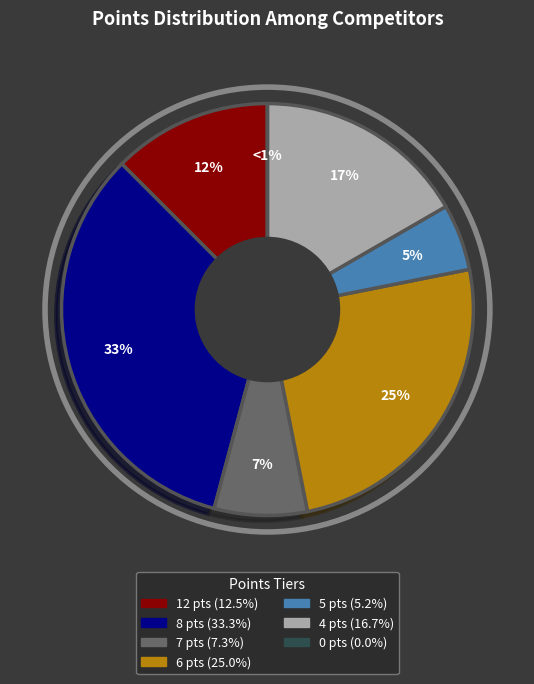

Does any single category account for the majority?

No